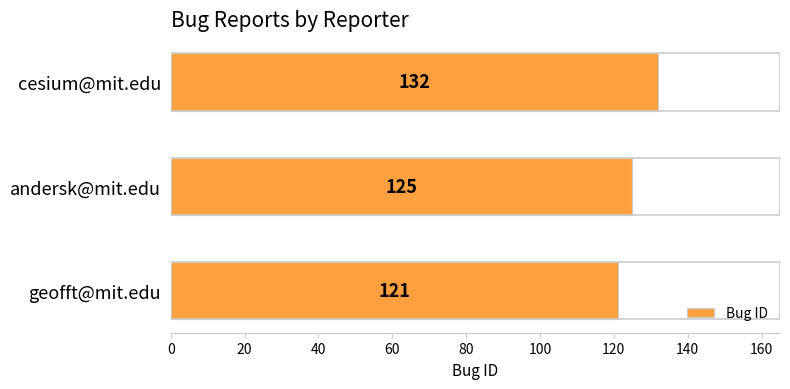

What value does the data have at geofft@mit.edu, to the nearest 10?

120